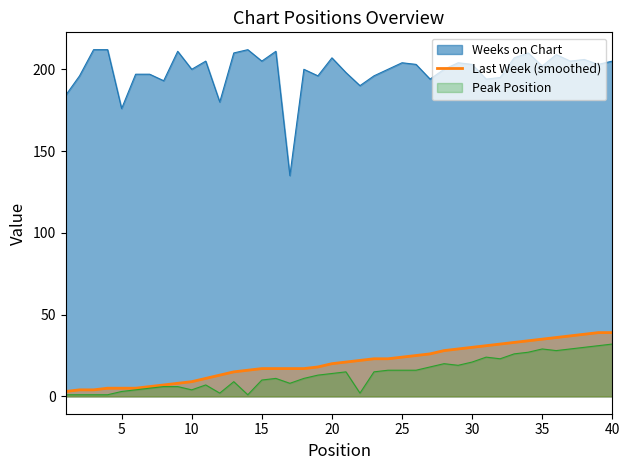

The value of Last Week (smoothed) at 40 is 39. True or false?

True